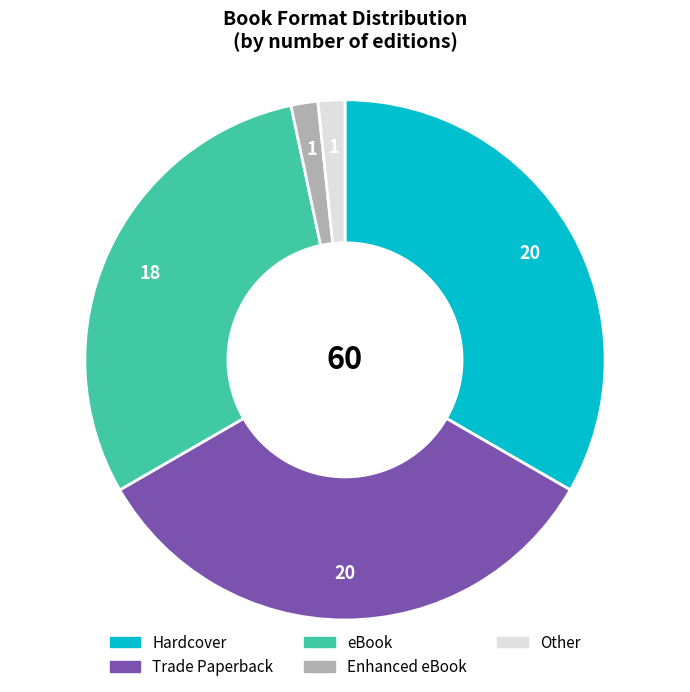

Is it true that eBook is 18% of the pie?

False